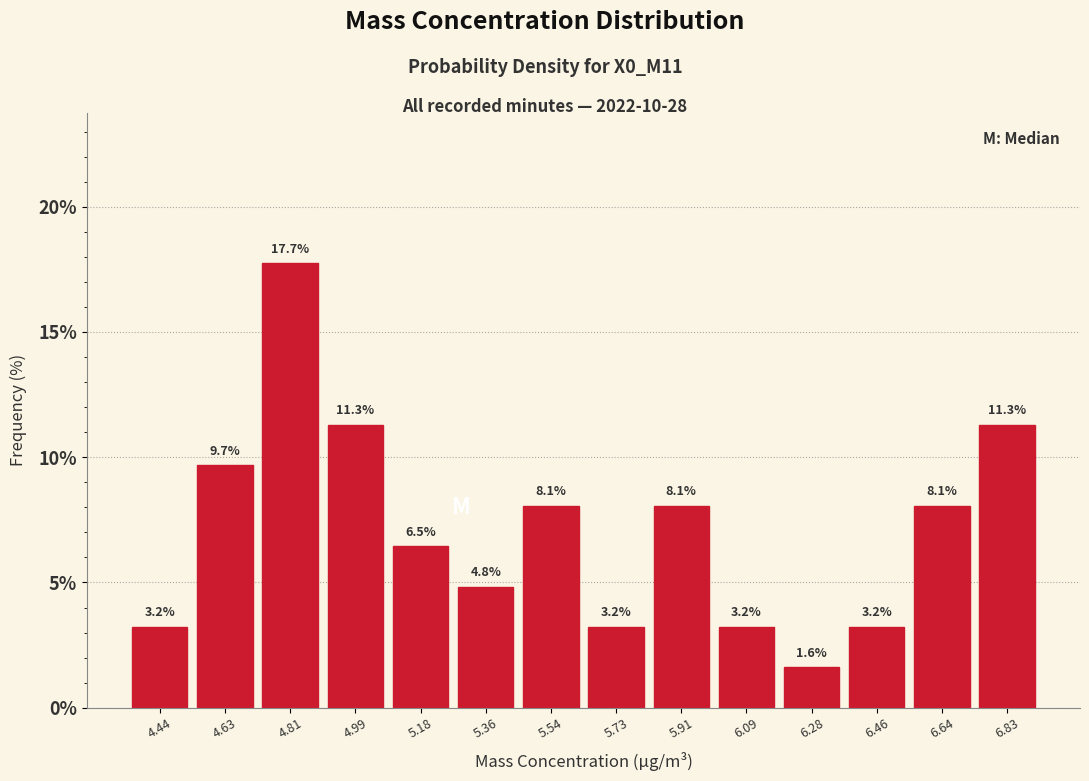

Reading left to right, transcribe this chart: for each bar, give the range it covers on the x-axis and its height. The bar edges are not printed on the chart, so give them approximately, as read against the axis.

4.36 to 4.54: 3.2
4.54 to 4.72: 9.7
4.72 to 4.90: 17.7
4.90 to 5.08: 11.3
5.08 to 5.26: 6.5
5.26 to 5.46: 4.8
5.46 to 5.64: 8.1
5.64 to 5.82: 3.2
5.82 to 6.00: 8.1
6.00 to 6.18: 3.2
6.18 to 6.36: 1.6
6.36 to 6.56: 3.2
6.56 to 6.74: 8.1
6.74 to 6.92: 11.3